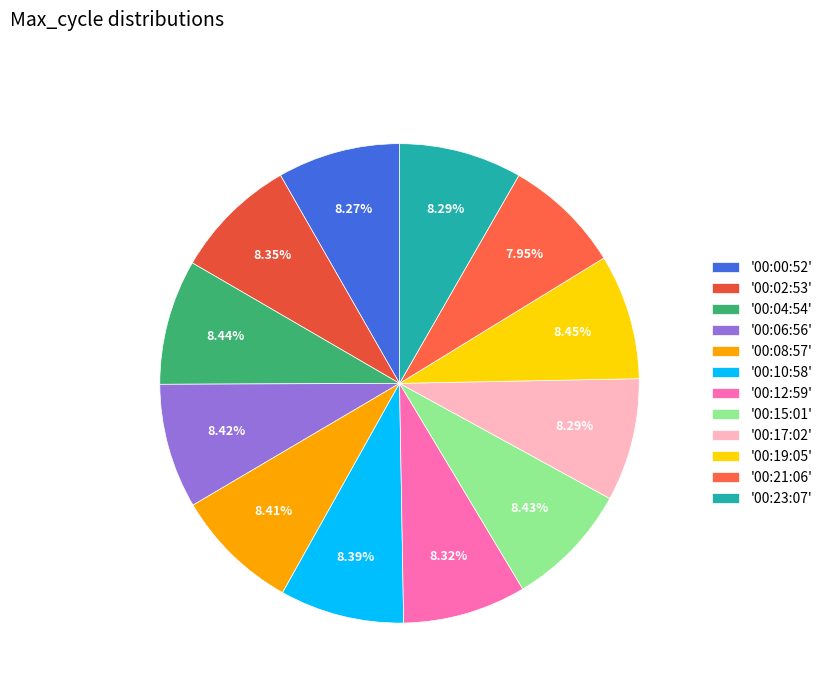

Which category has the smallest portion of the pie?

00:21:06